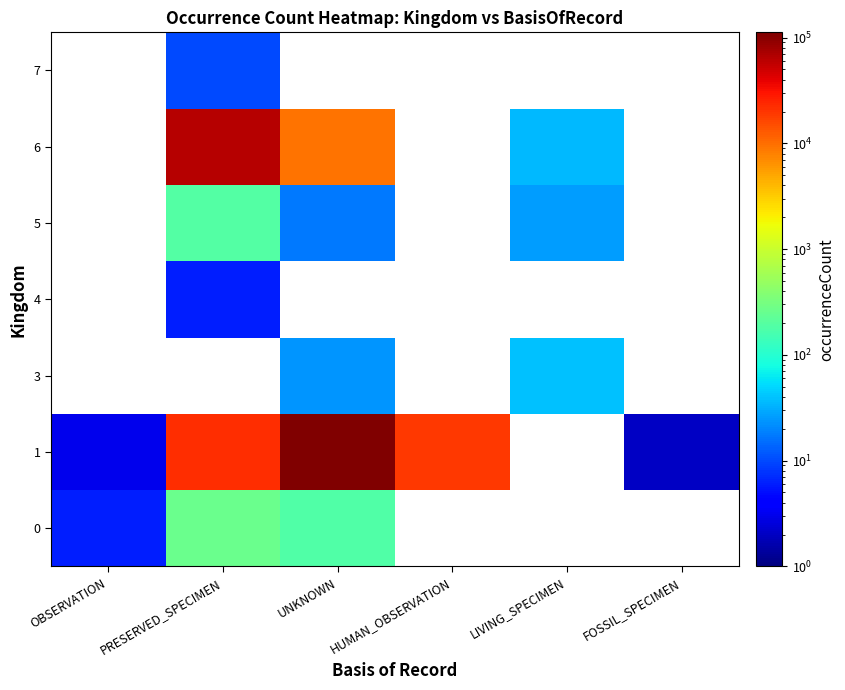

How many data points in 4 are above 0?

1